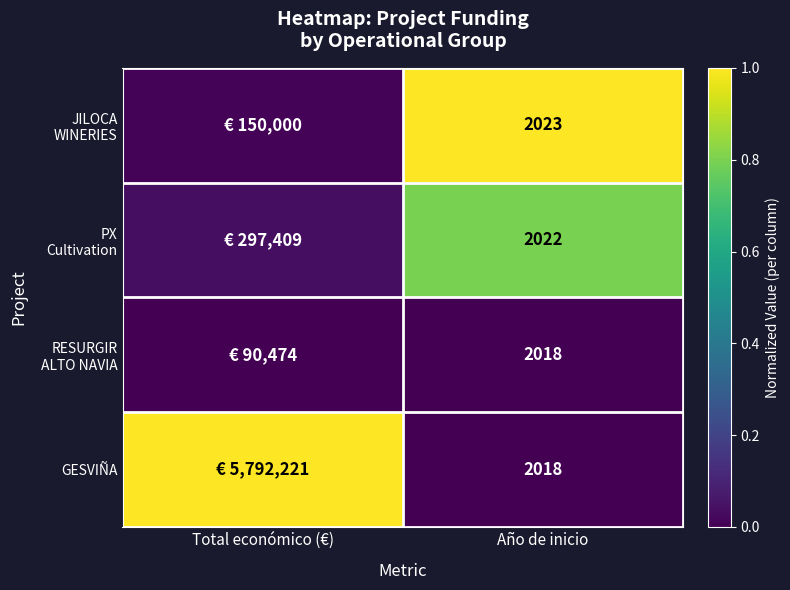

Which category has the lowest value in the RESURGIR ALTO NAVIA series?

Total económico (€)